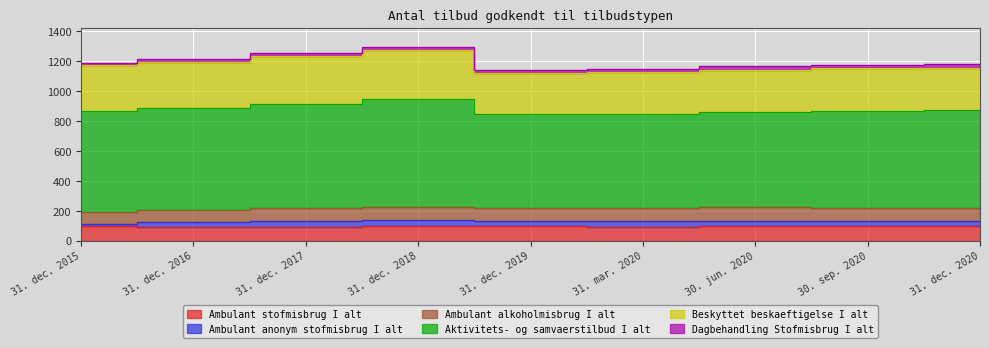

What is the greatest value displayed?

719